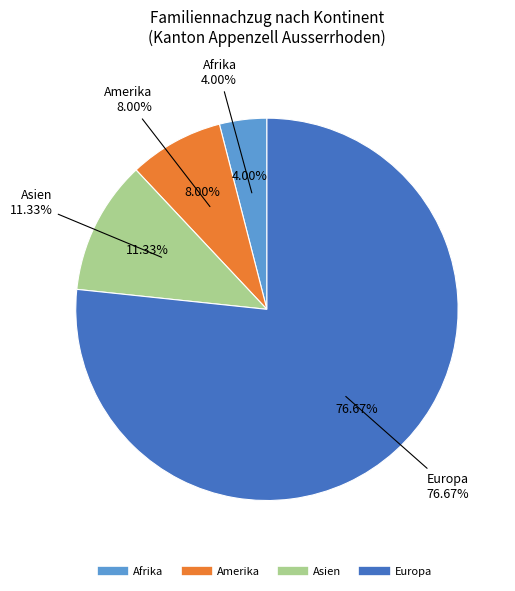

Is Afrika the majority of the pie?

No